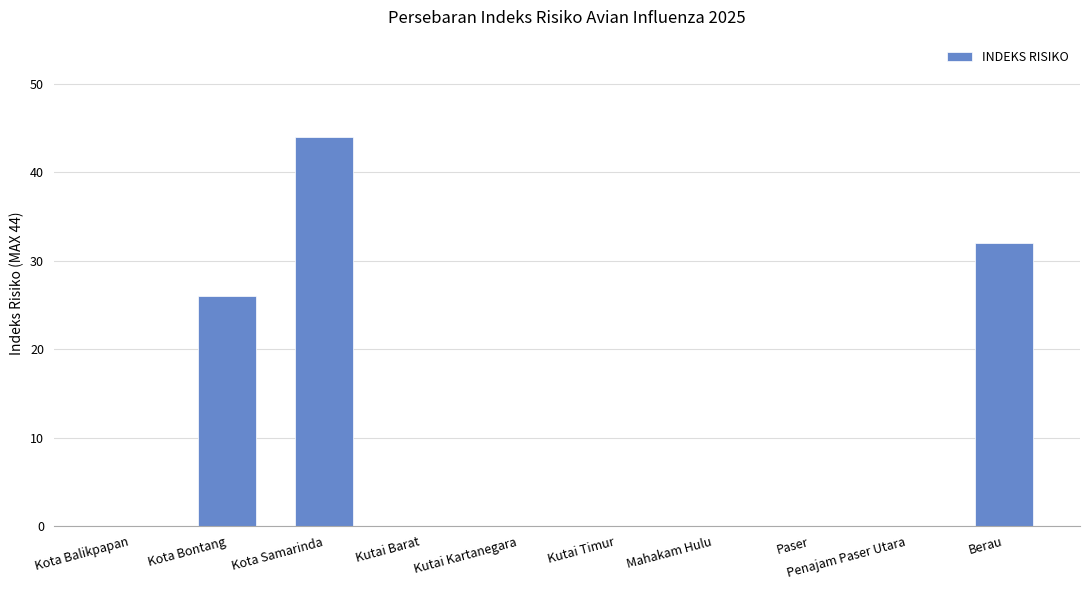

Reading left to right, extract all data points from this chart.

Kota Balikpapan=0	Kota Bontang=26	Kota Samarinda=44	Kutai Barat=0	Kutai Kartanegara=0	Kutai Timur=0	Mahakam Hulu=0	Paser=0	Penajam Paser Utara=0	Berau=32